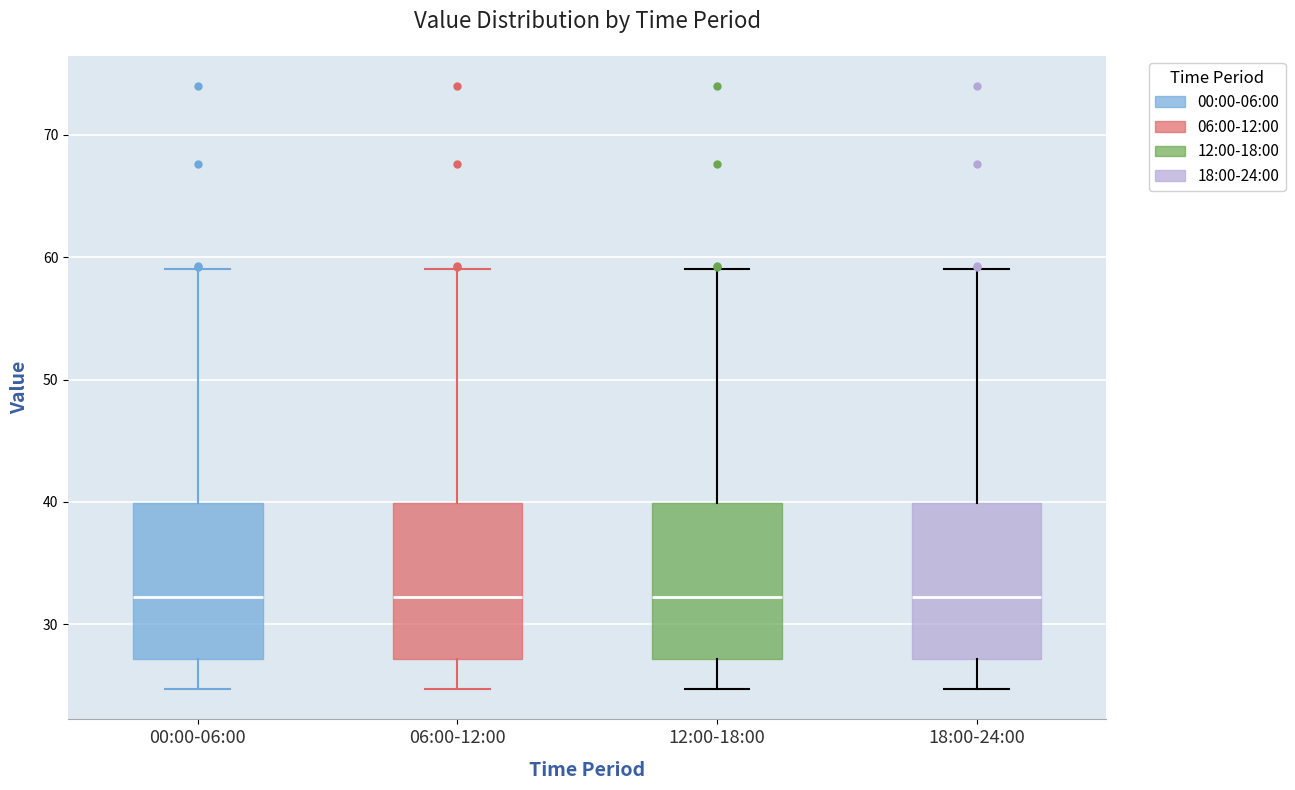

Reading left to right, read every box against the y-axis: the position of its median line, the range the box covers, and the ends of its whiskers. The values are not printed on the chart, so give them approximately, as read against the axis.

00:00-06:00: median 32, box 27 to 40, whiskers 25 to 59
06:00-12:00: median 32, box 27 to 40, whiskers 25 to 59
12:00-18:00: median 32, box 27 to 40, whiskers 25 to 59
18:00-24:00: median 32, box 27 to 40, whiskers 25 to 59